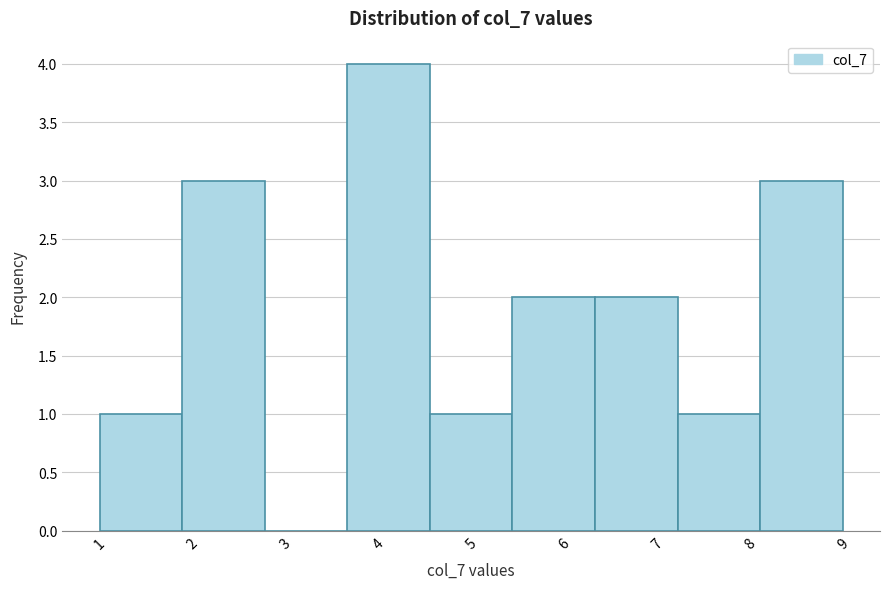

Which range on the x-axis has the tallest bar?

3.7 to 4.6